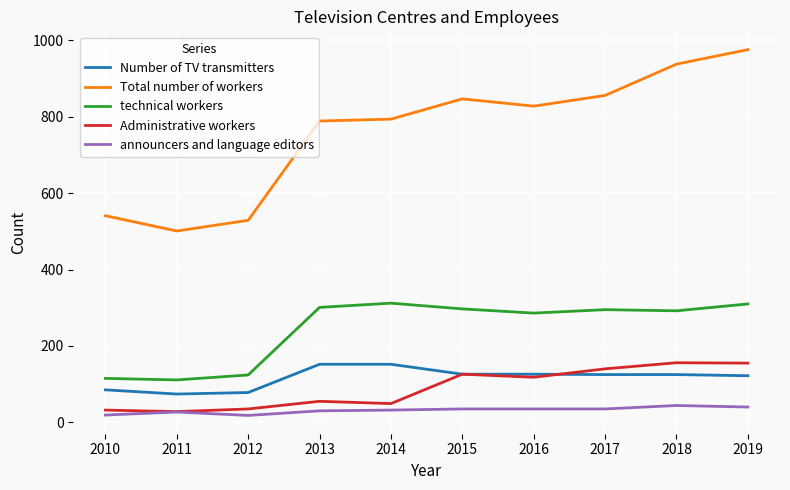

Between 2010 and 2016, which series saw the biggest shift?

Total number of workers